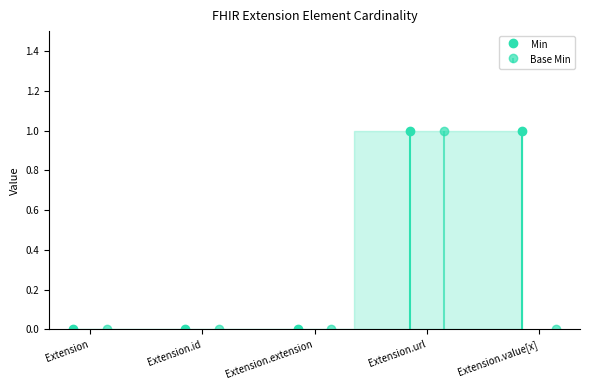

At which category does Base Min reach its first local peak?

Extension.url